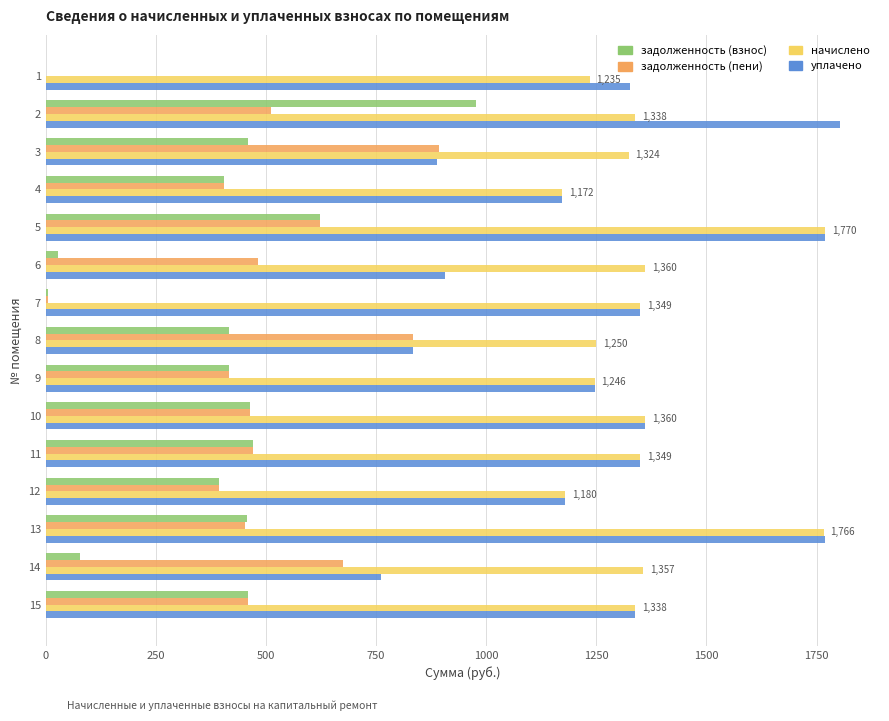

What is the sum of all уплачено values?

19055.7